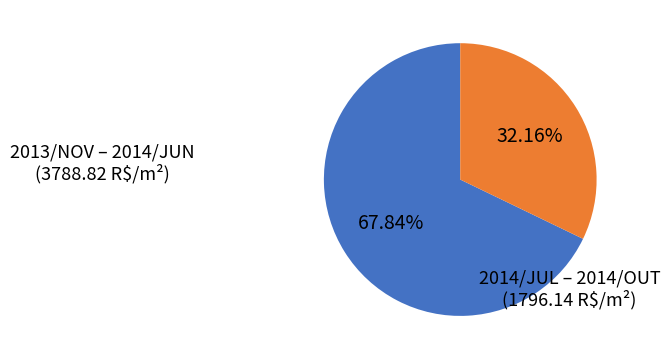

Is there a majority slice in this chart?

Yes